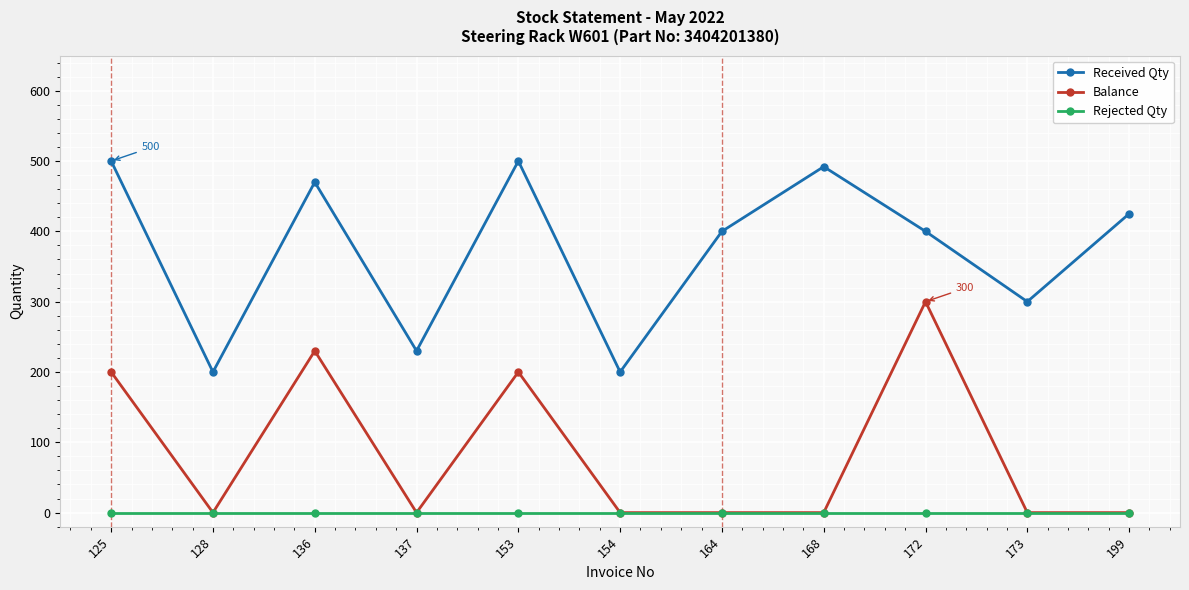

The value of Rejected Qty at 125 is 0. True or false?

True